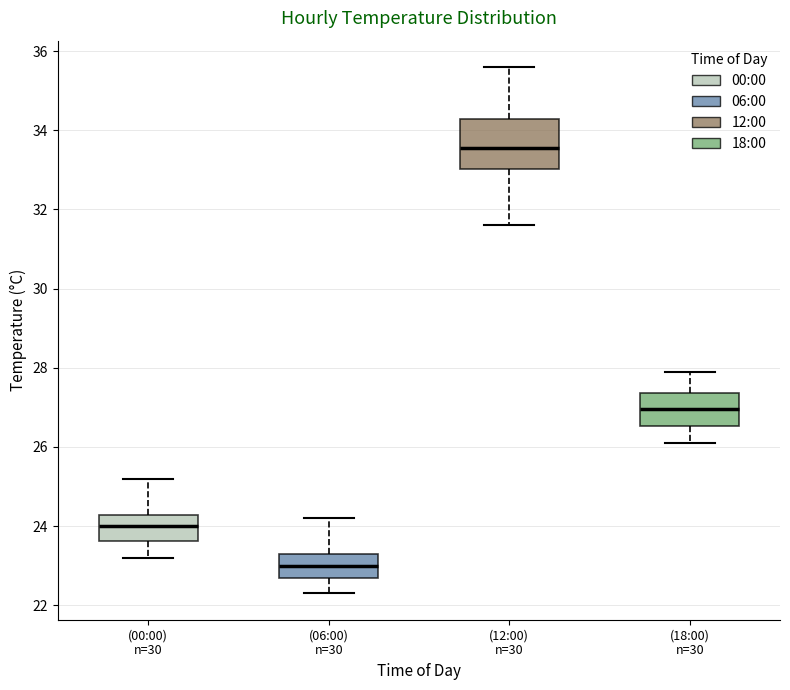

Reading left to right, transcribe this box plot: for each box, give where its median line is, the range the box spans, and where its two whiskers end, as read against the y-axis. The values are not printed on the chart, so give them approximately, as read against the axis.

(00:00) n=30: median 24.0, box 23.6 to 24.2, whiskers 23.2 to 25.2
(06:00) n=30: median 23.0, box 22.8 to 23.4, whiskers 22.4 to 24.2
(12:00) n=30: median 33.6, box 33.0 to 34.2, whiskers 31.6 to 35.6
(18:00) n=30: median 27.0, box 26.6 to 27.4, whiskers 26.2 to 28.0